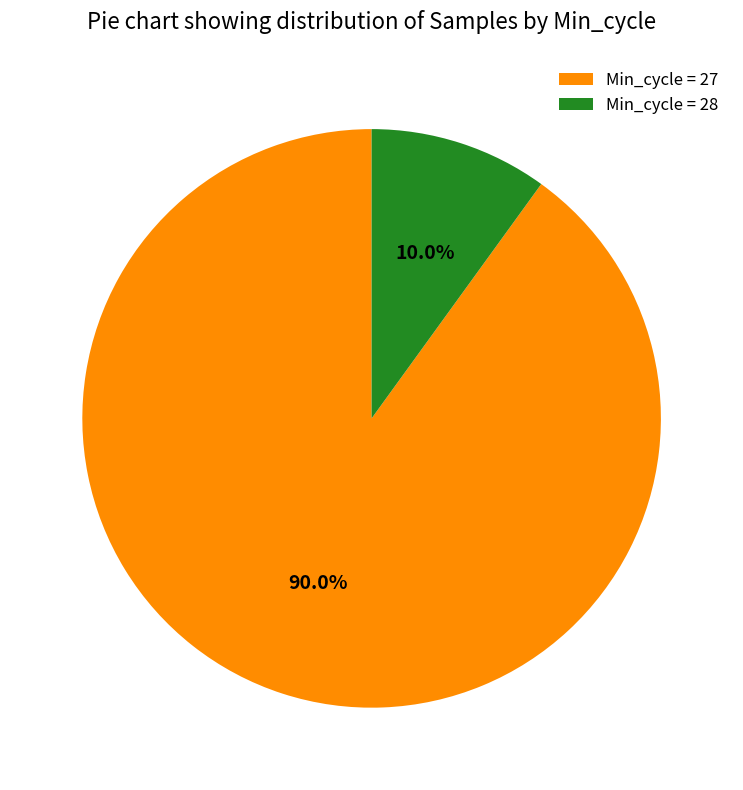

Which category has the smallest portion of the pie?

Min_cycle = 28